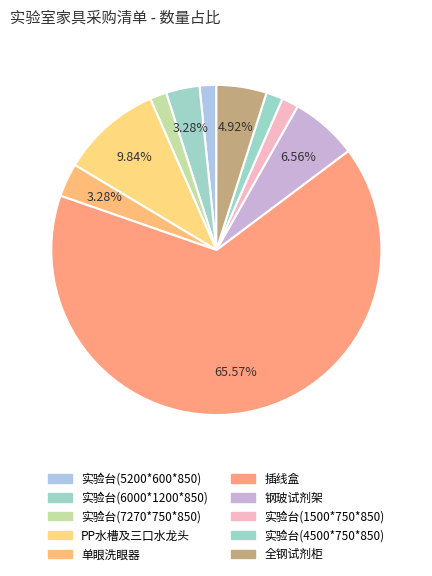

Count the number of slices in the pie.

10